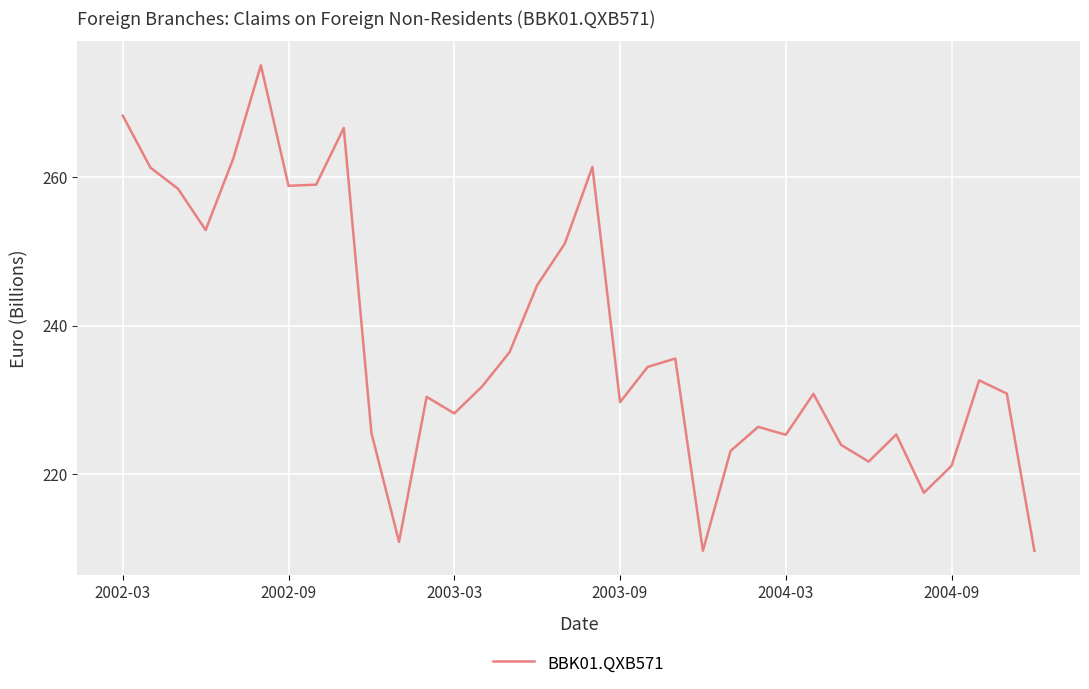

What is the greatest value displayed?

275.1